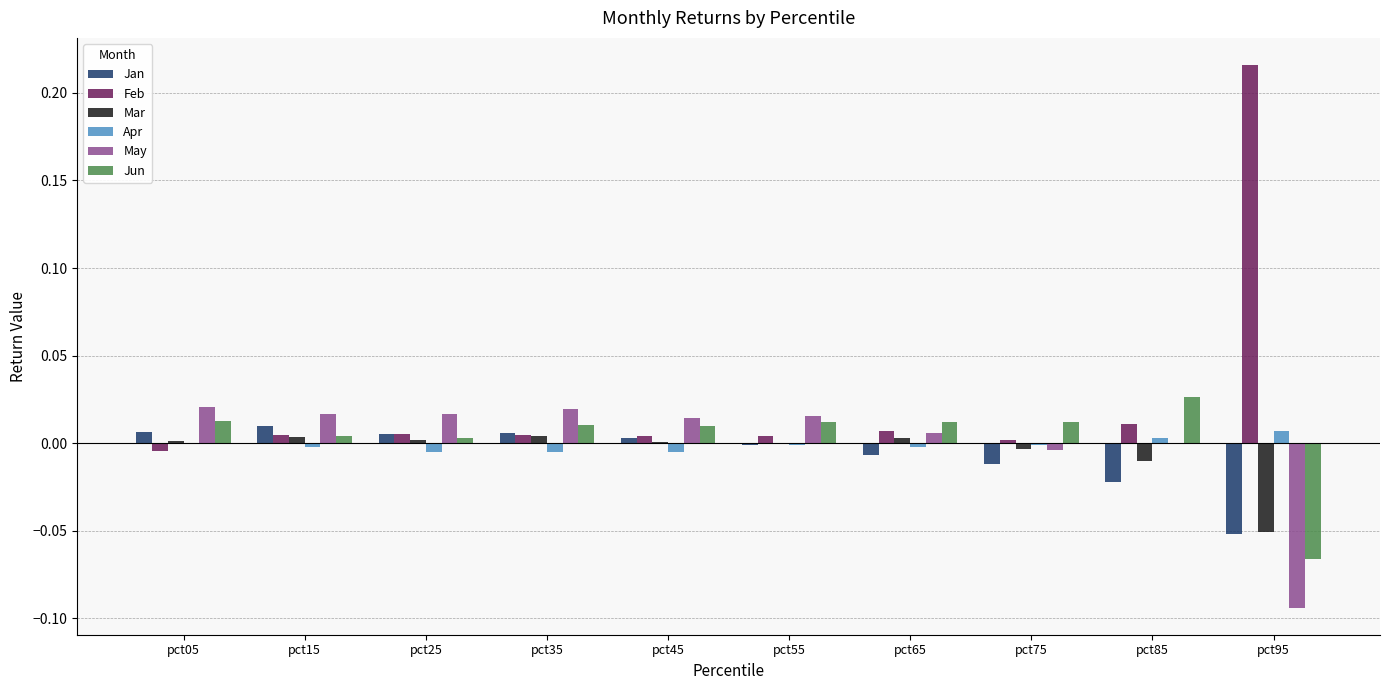

Does the chart contain stacked bars?

No